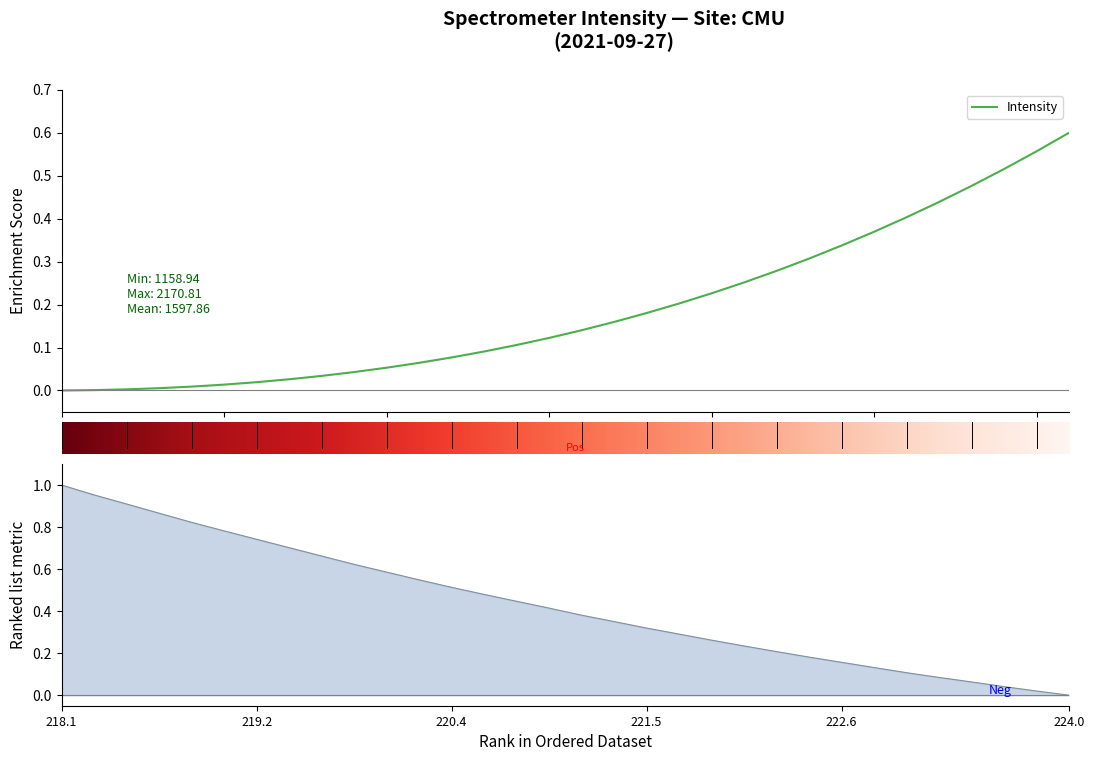

Between 219.7801 and 222.4538, which is larger?

222.4538